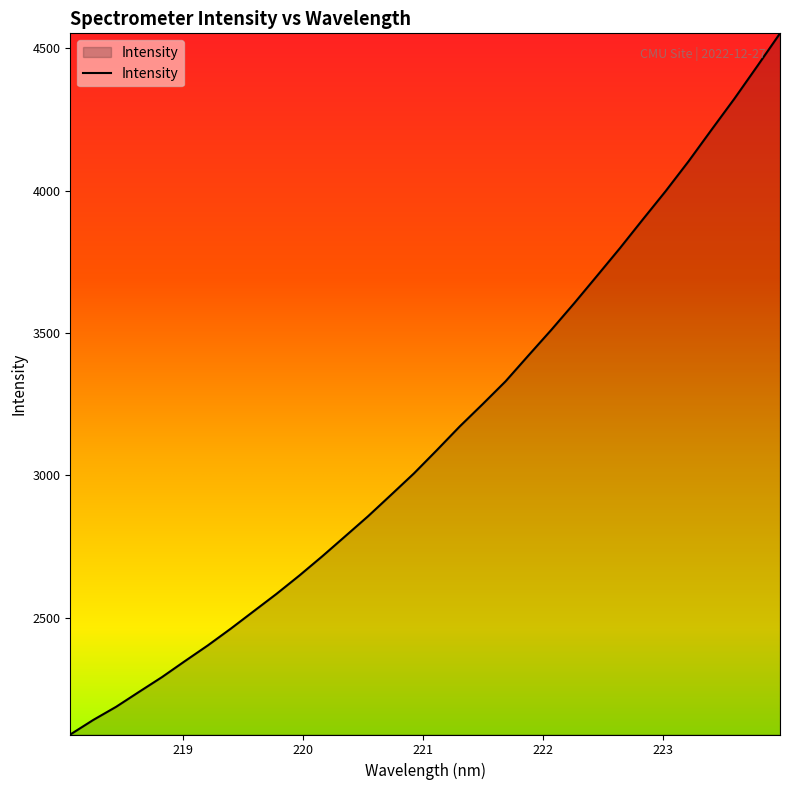

What is the minimum value shown in the chart?

2089.9